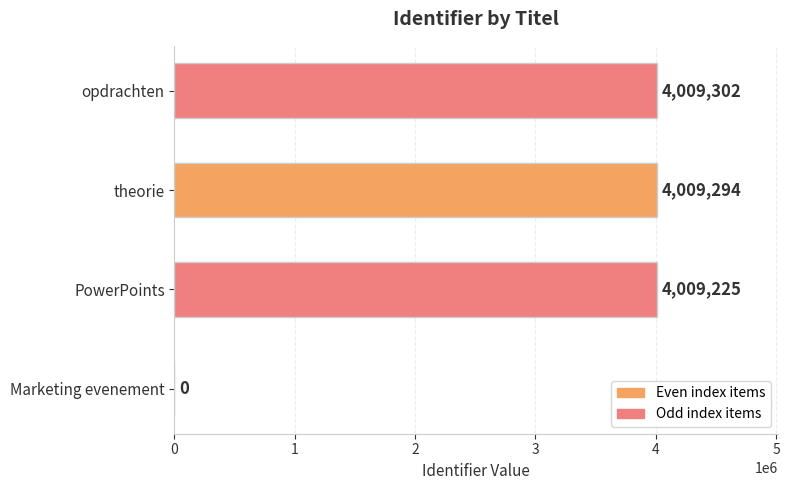

Reading bottom to top, what are all the values shown in this chart?

Marketing evenement=0	PowerPoints=4009225	theorie=4009294	opdrachten=4009302